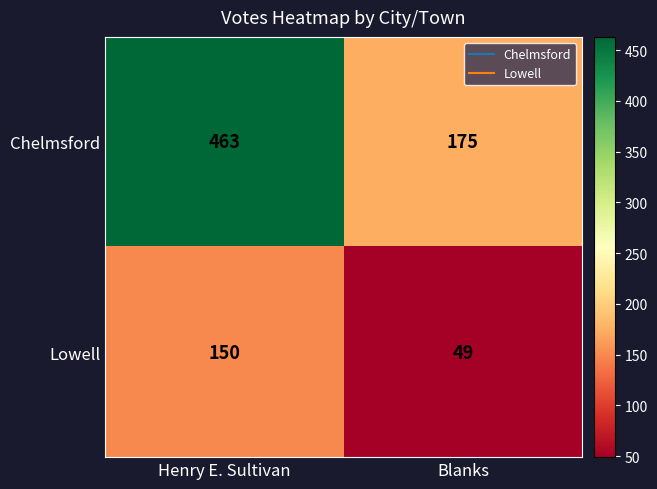

What is the greatest value displayed?

463